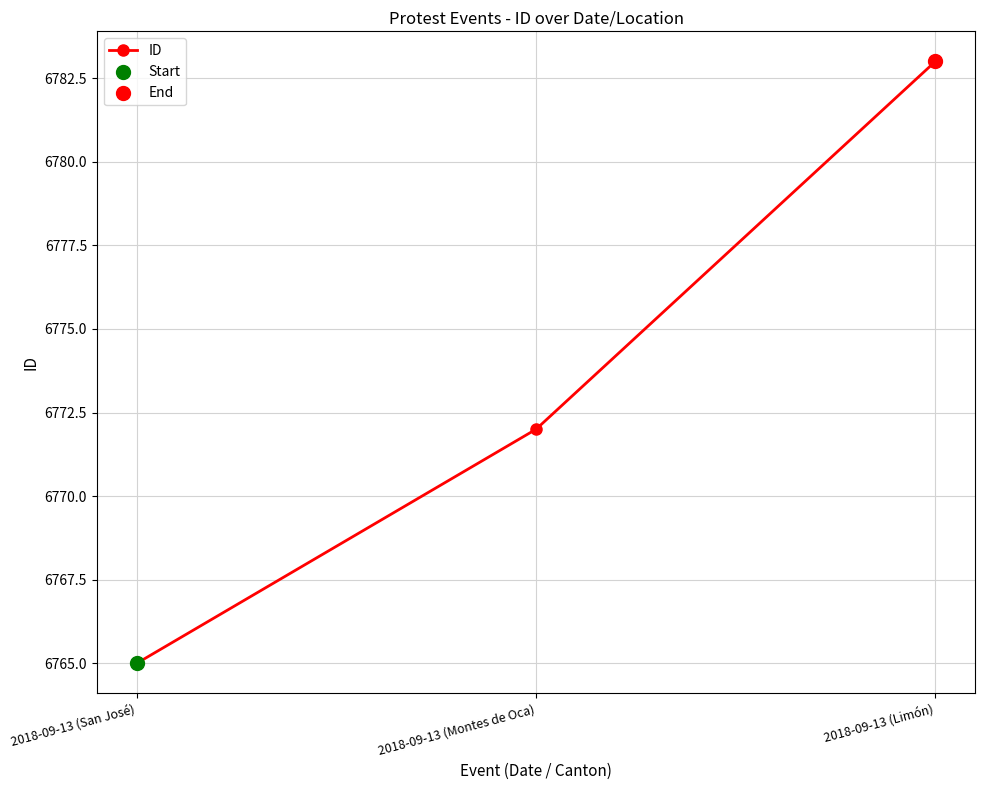

What is the change in value from 2018-09-13 (San José) to 2018-09-13 (Limón)?

+18